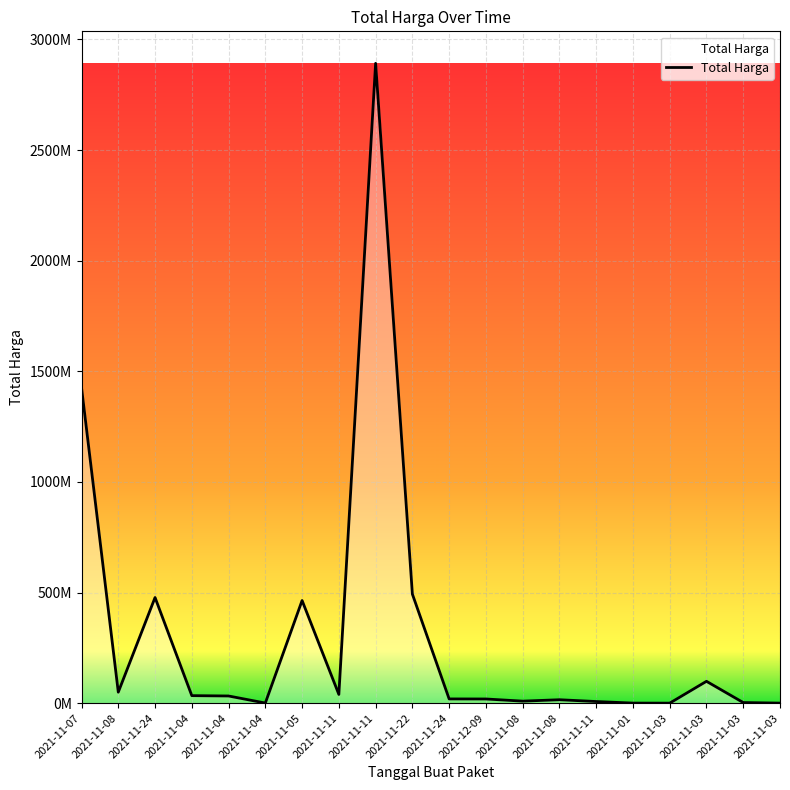

Does the chart have visible grid lines?

Yes